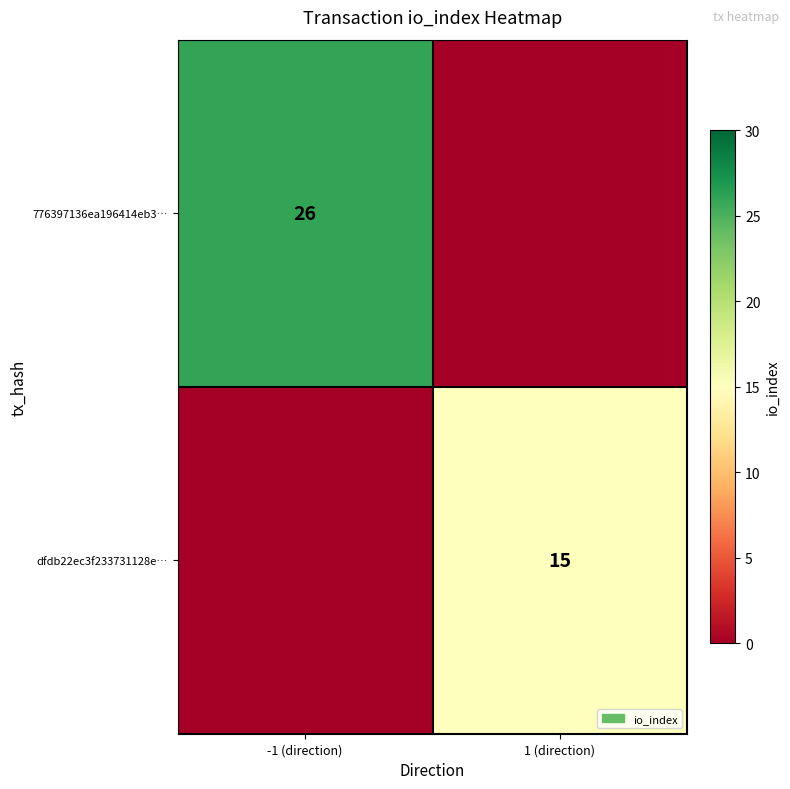

The value of 776397136ea196414eb3… at -1 (direction) is 44. True or false?

False